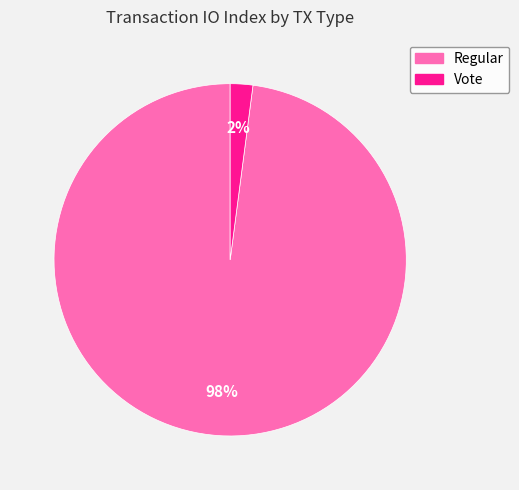

Which has a higher value, Regular or Vote?

Regular